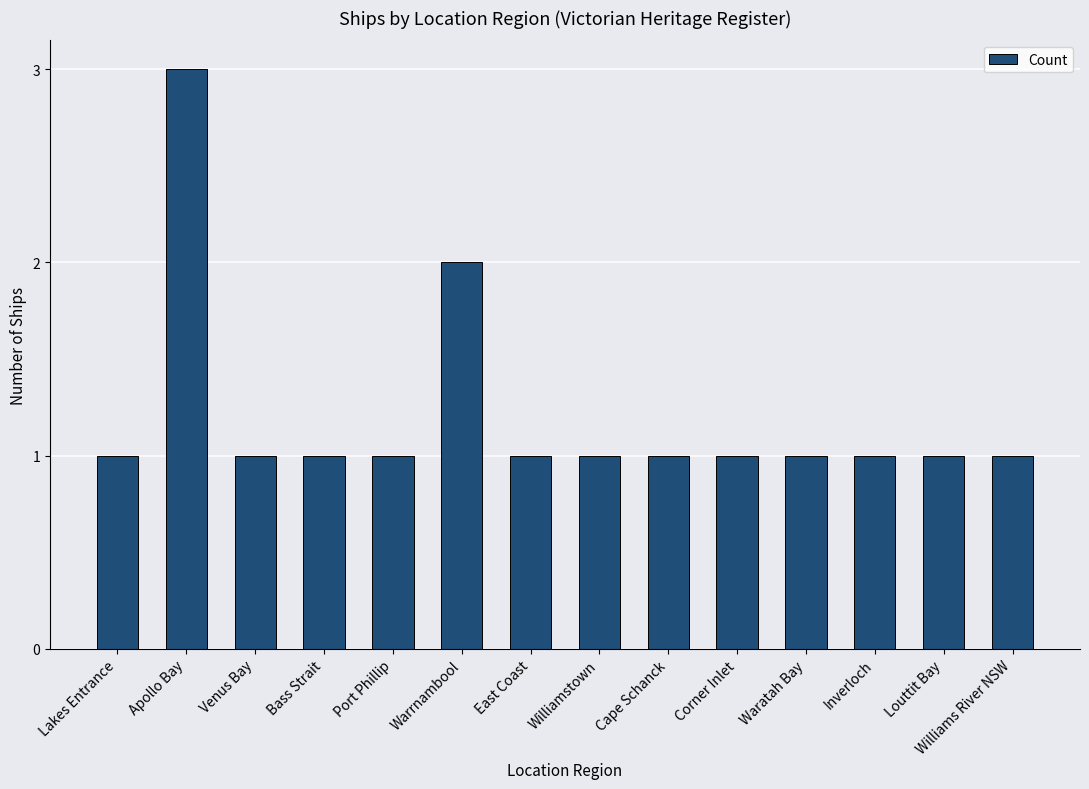

Count the number of categories in the chart.

14